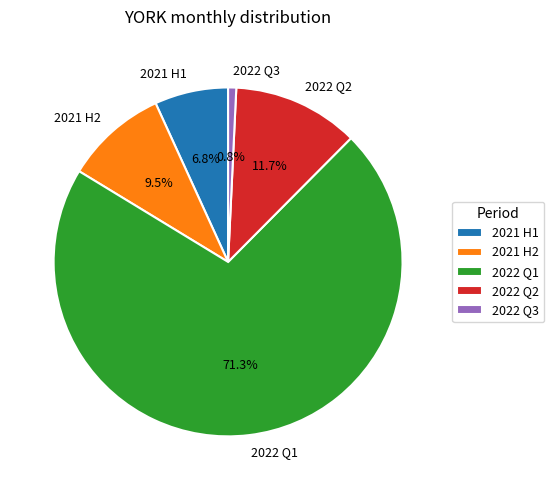

Which slice is the smallest?

2022 Q3